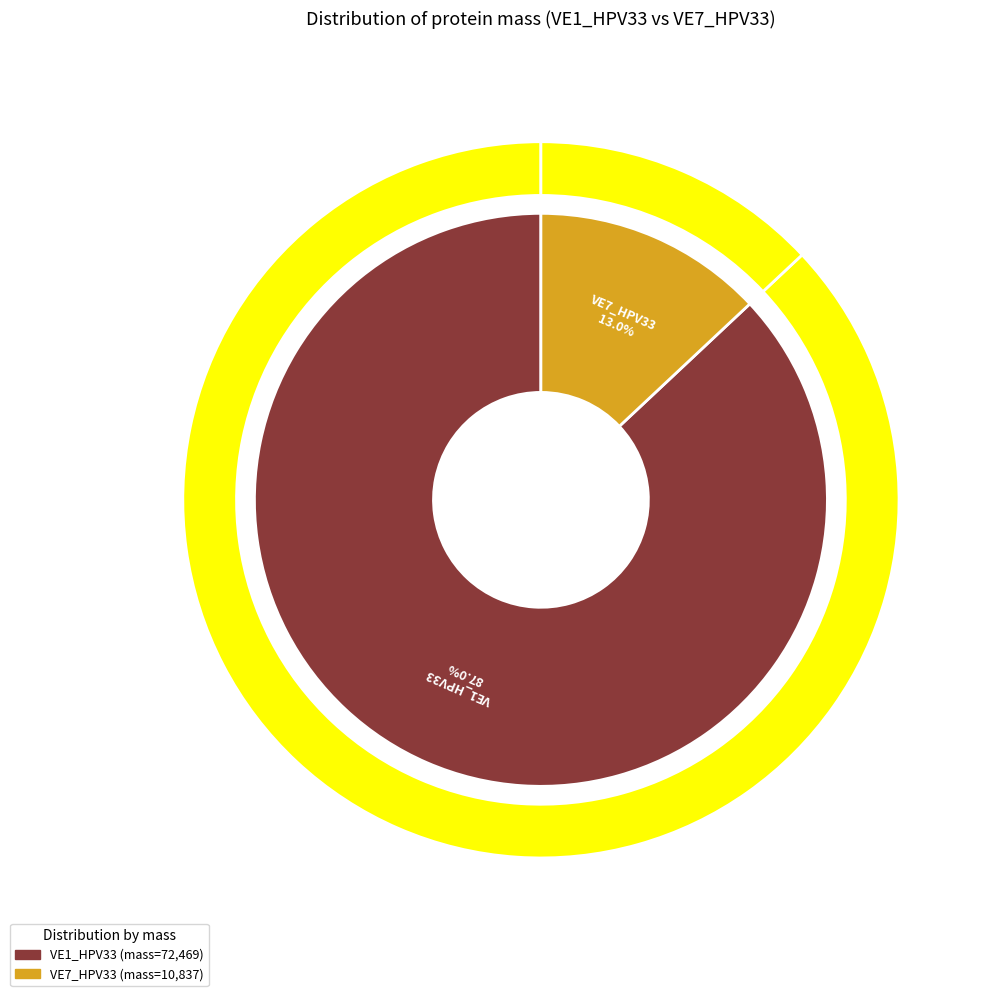

To the nearest percent, what is the combined percentage of sp|P06421|VE1_HPV33 Replication protein E1 and sp|P06429|VE7_HPV33 Protein E7?

100%